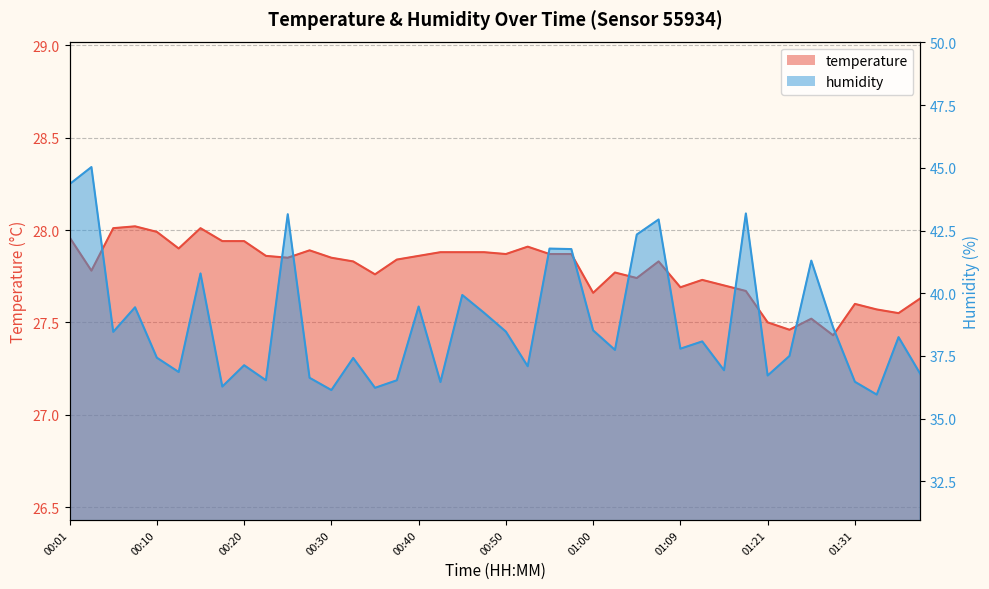

How many interior local peaks does the humidity series have?

14